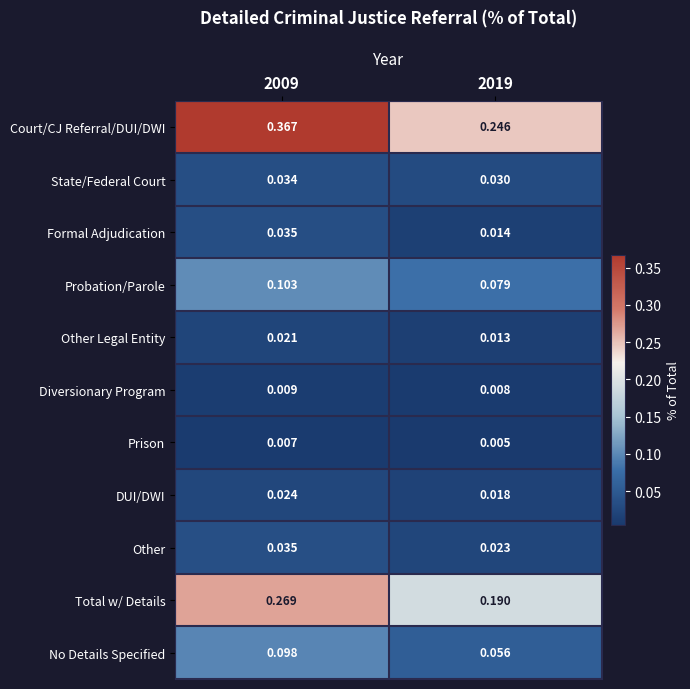

Which label corresponds to the largest value in the chart?

2009